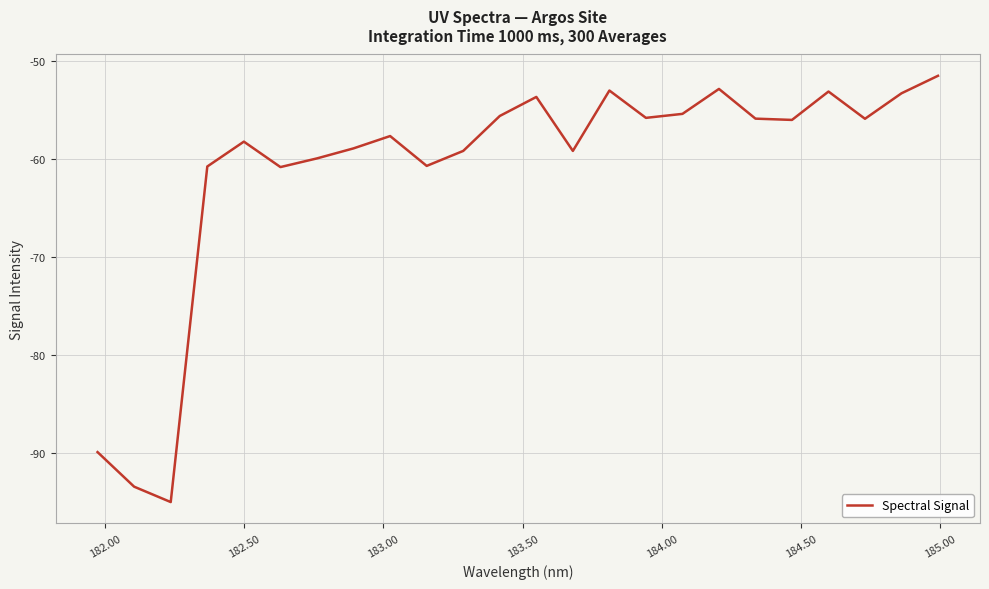

What is the greatest value displayed?

-51.5